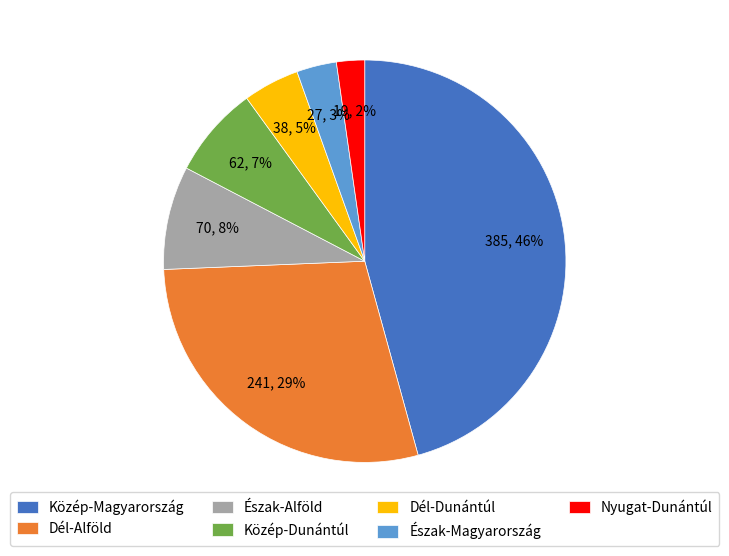

Between Közép-Dunántúl and Dél-Dunántúl, which is larger?

Közép-Dunántúl